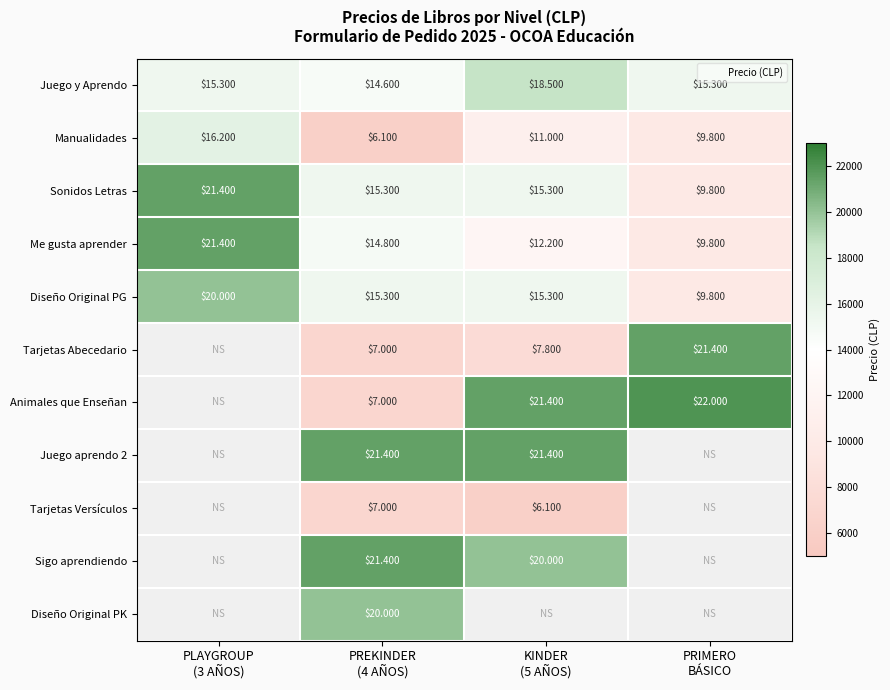

Which series has the largest total across all categories?

Juego y Aprendo